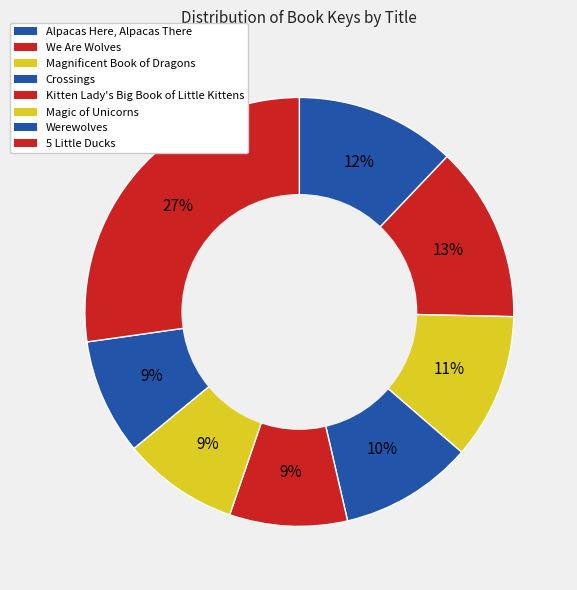

What is the total percentage of Alpacas Here, Alpacas There and Magnificent Book of Dragons?

23.1%